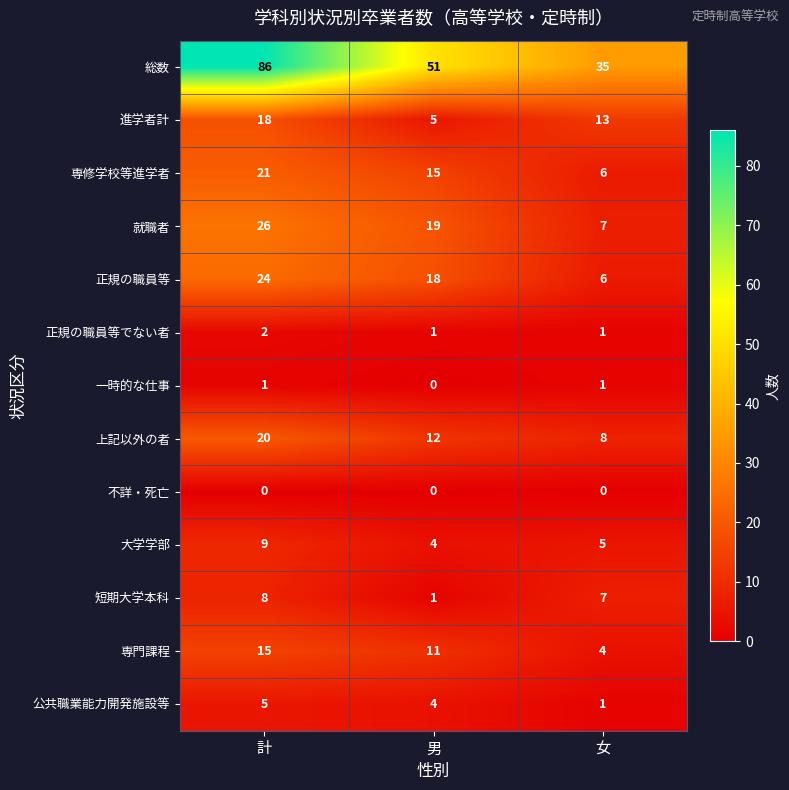

What is the sum of all 進学者計 values?

36